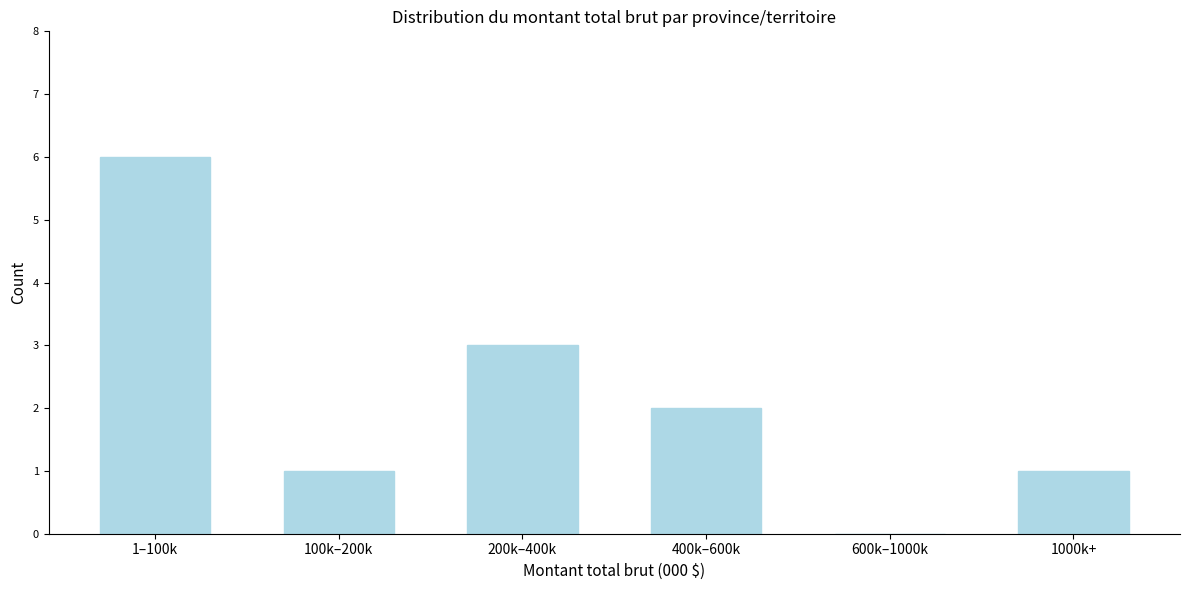

Reading left to right, transcribe all the data shown in this chart.

1–100k=6	100k–200k=1	200k–400k=3	400k–600k=2	600k–1000k=0	1000k+=1